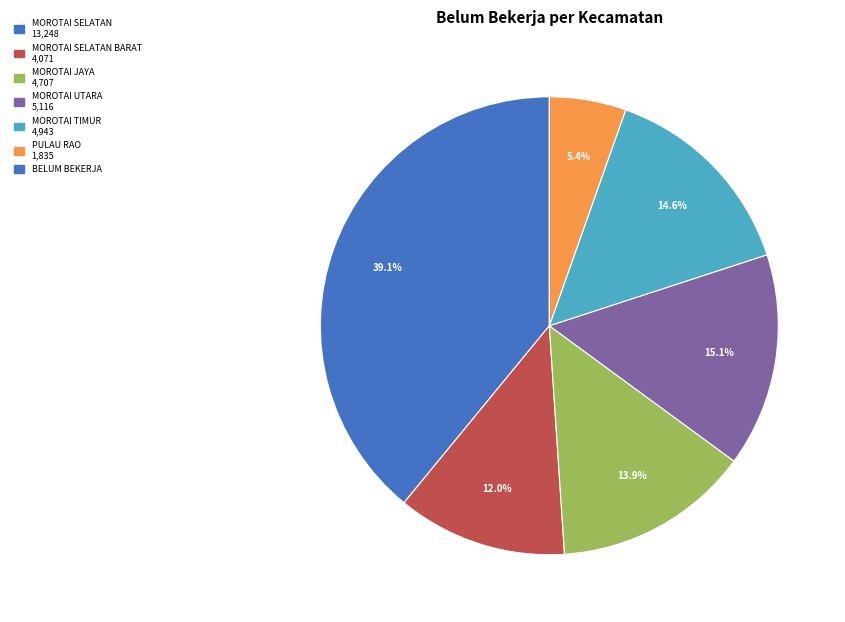

Is there any slice that represents more than half of the pie?

No